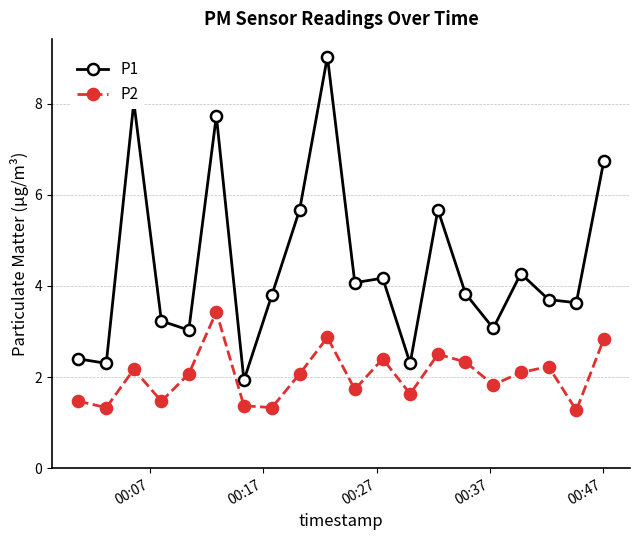

How many lines are shown in the chart?

2